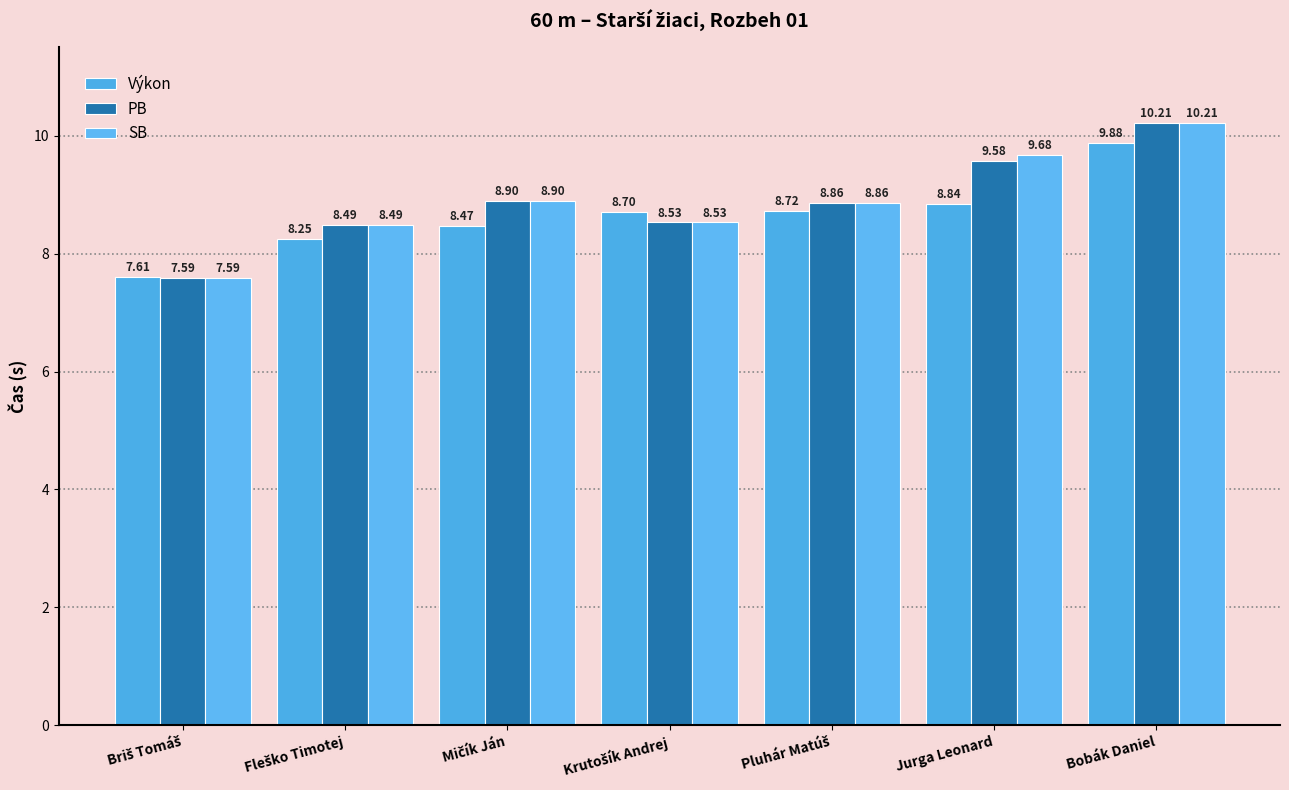

Reading left to right, list all the values displayed in this chart.

Výkon: Briš Tomáš=7.6	Fleško Timotej=8.2	Mičík Ján=8.5	Krutošík Andrej=8.7	Pluhár Matúš=8.7	Jurga Leonard=8.8	Bobák Daniel=9.9
PB: Briš Tomáš=7.6	Fleško Timotej=8.5	Mičík Ján=8.9	Krutošík Andrej=8.5	Pluhár Matúš=8.9	Jurga Leonard=9.6	Bobák Daniel=10.2
SB: Briš Tomáš=7.6	Fleško Timotej=8.5	Mičík Ján=8.9	Krutošík Andrej=8.5	Pluhár Matúš=8.9	Jurga Leonard=9.7	Bobák Daniel=10.2